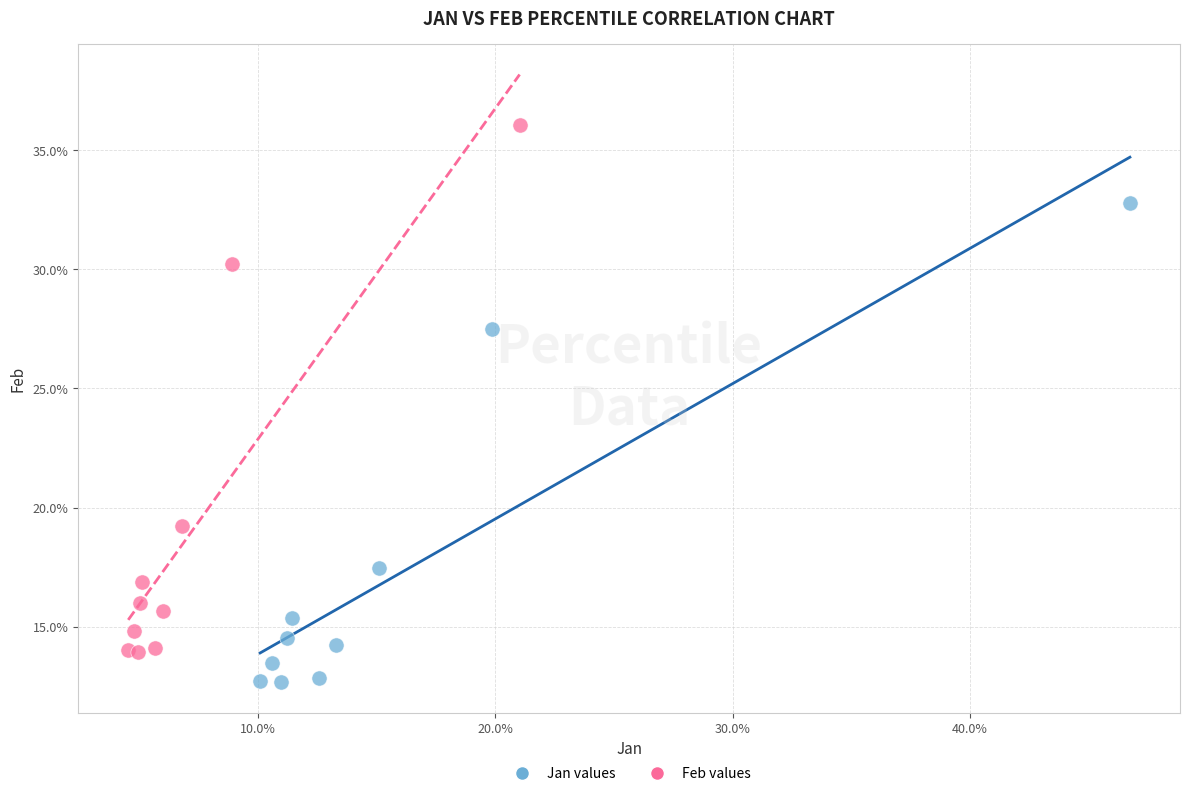

What are all the series names shown in the legend?

Jan values, Feb values